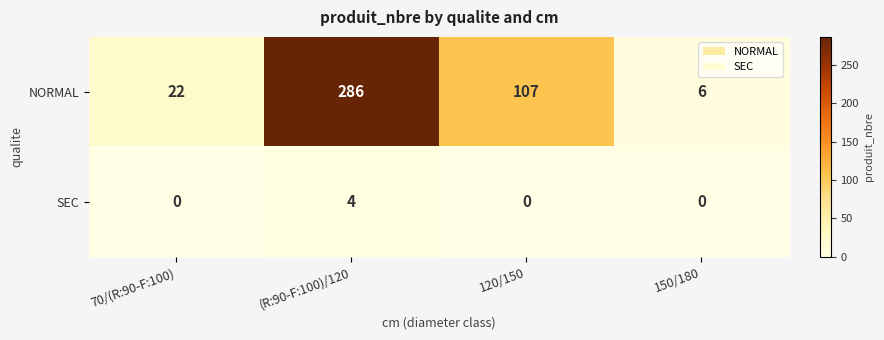

Rank the series by their average value, from highest to lowest.

NORMAL, SEC